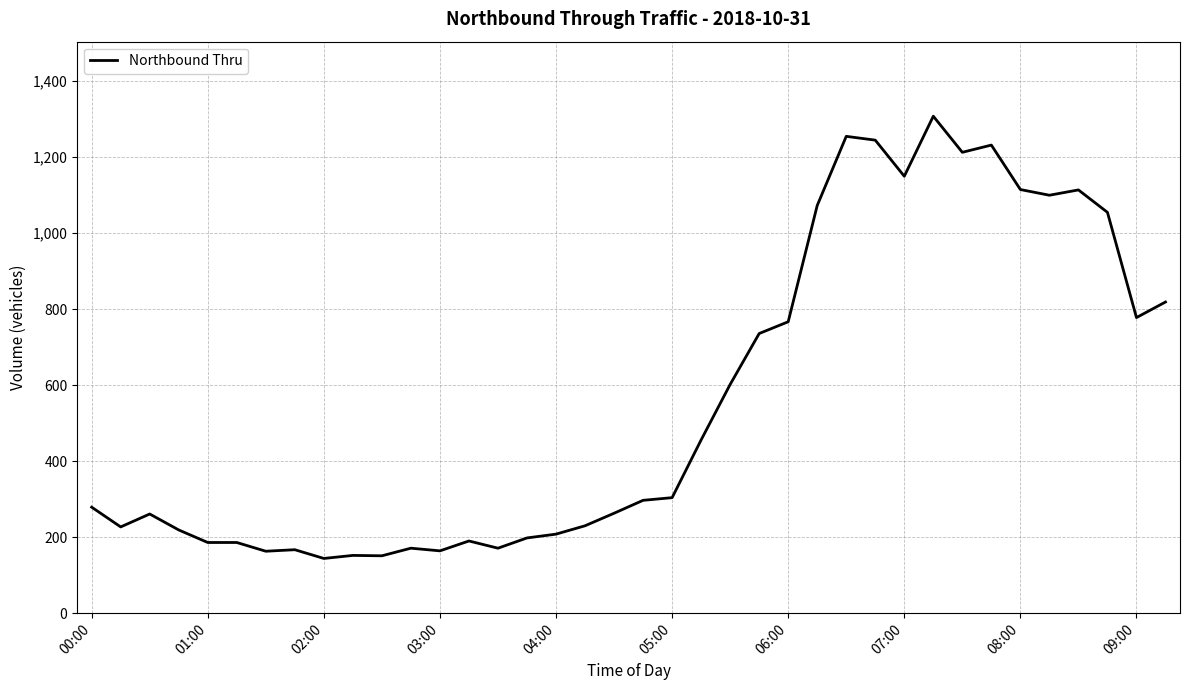

What is the smallest value displayed?

144